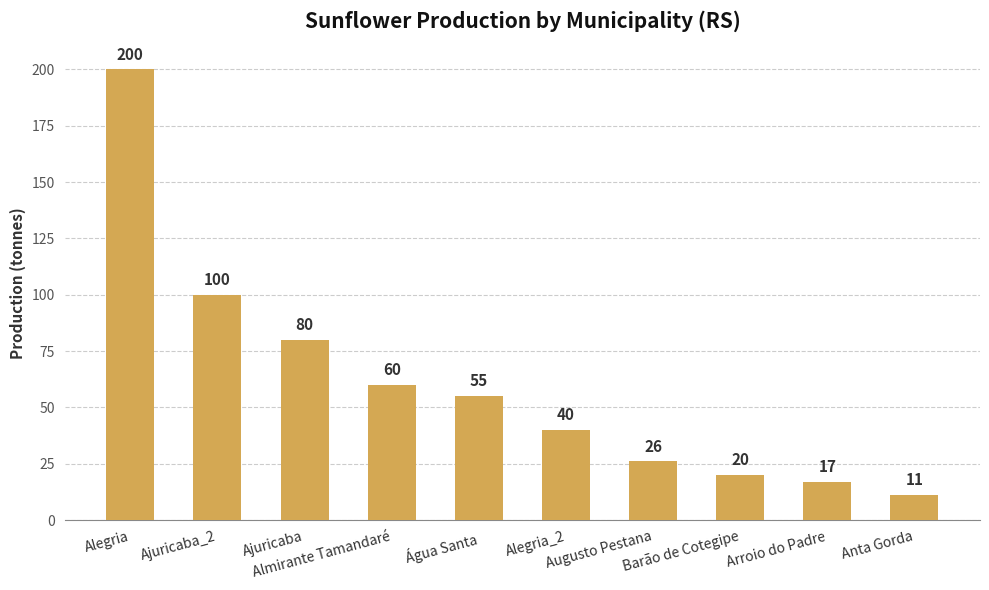

Reading right to left, extract all data points from this chart.

11	17	20	26	40	55	60	80	100	200